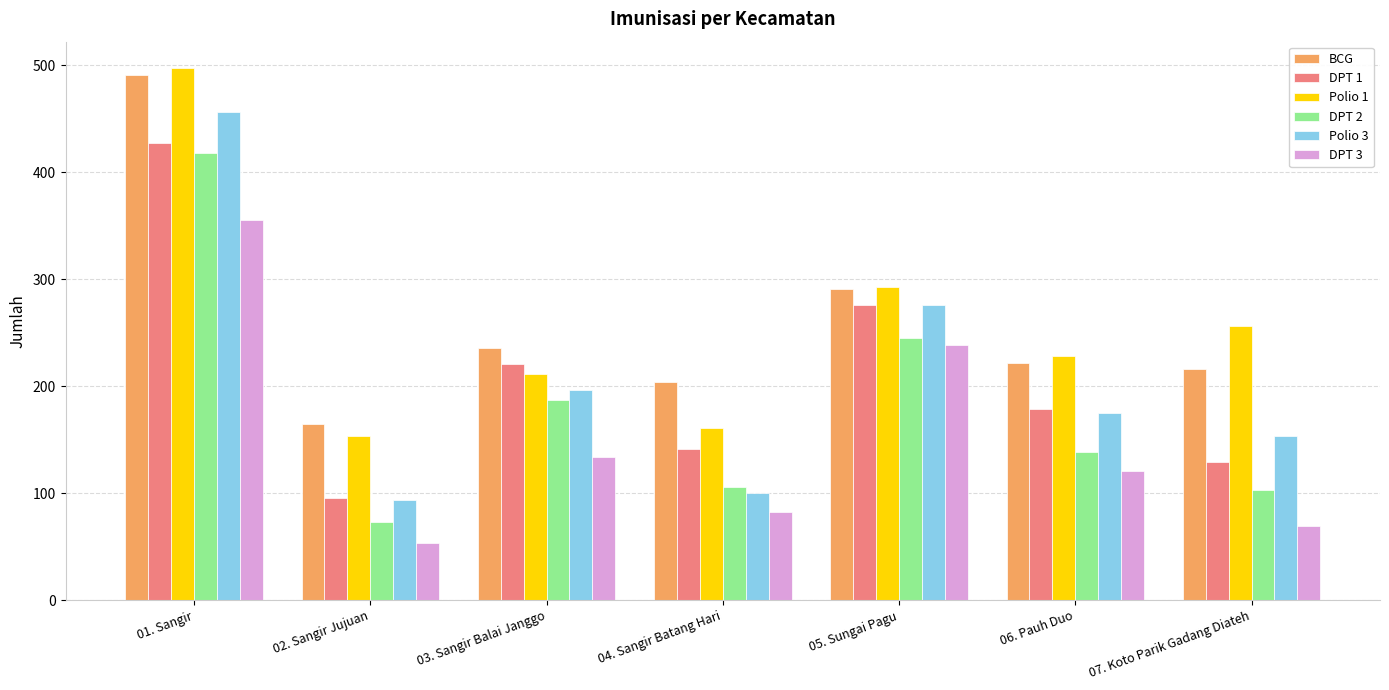

How many bars are there in each group?

6